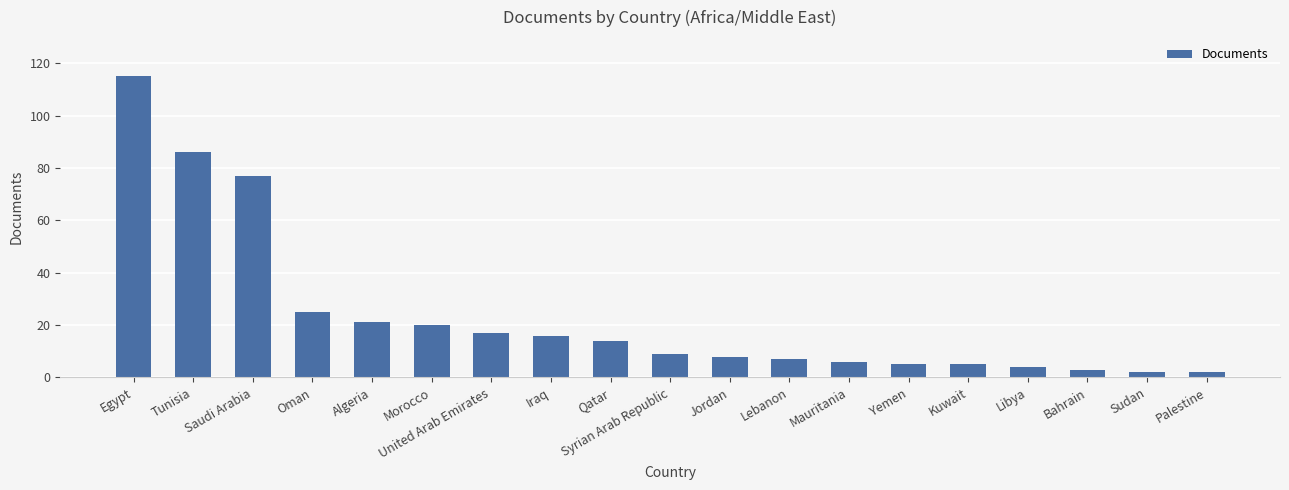

What is the difference between the maximum and minimum values?

113